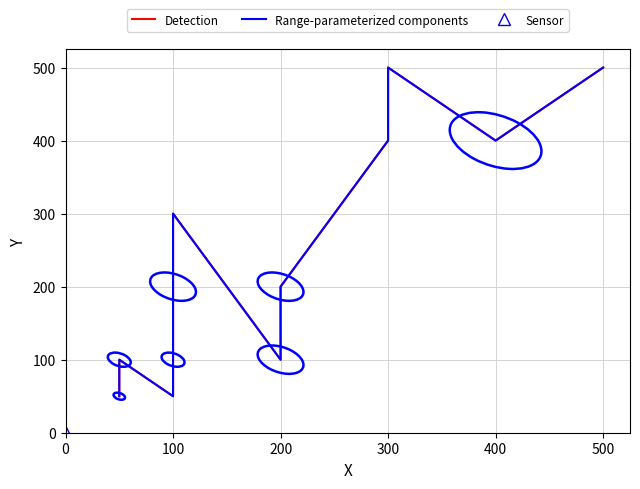

What is the sum of the Range-parameterized components values at 200 and 100?

300